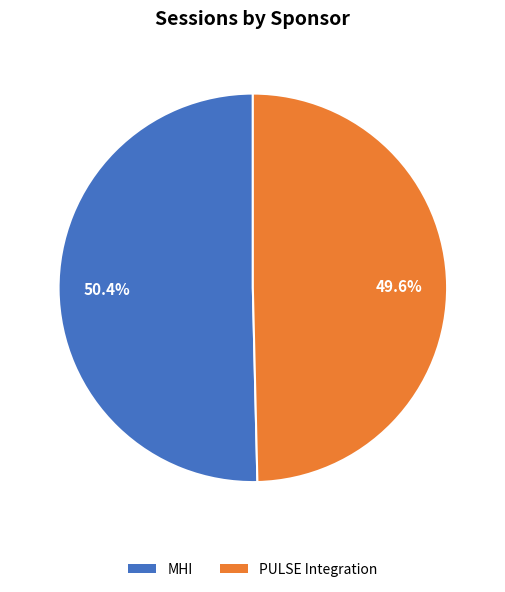

How many slices are in this pie chart?

2